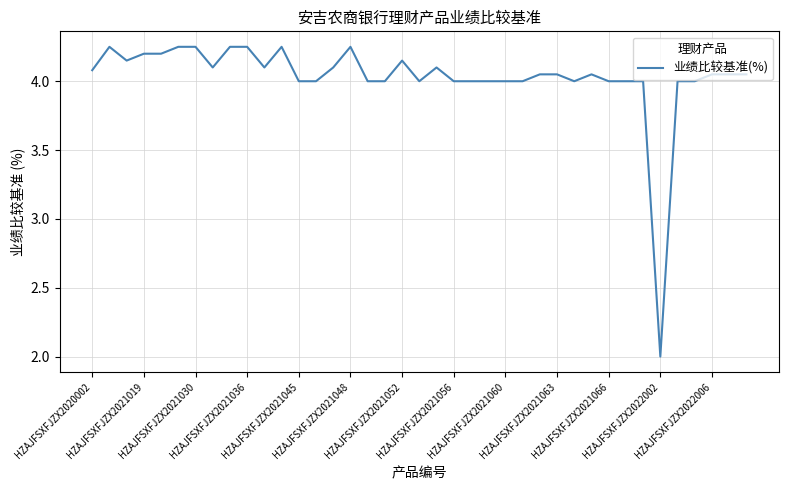

How many lines are shown in the chart?

1